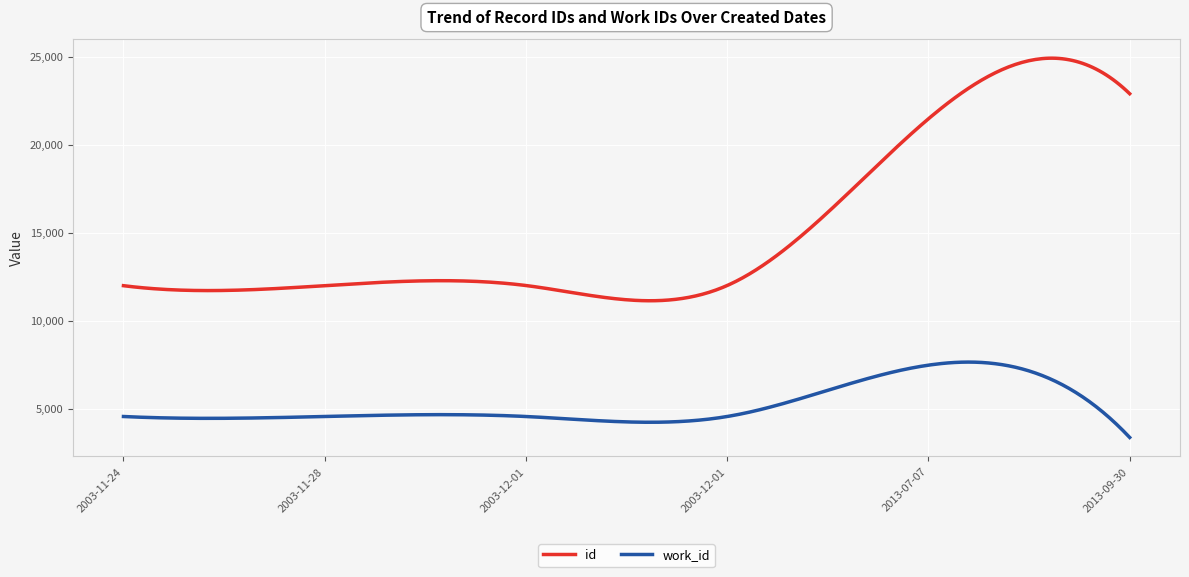

Rank the series by their maximum value, from highest to lowest.

id, work_id